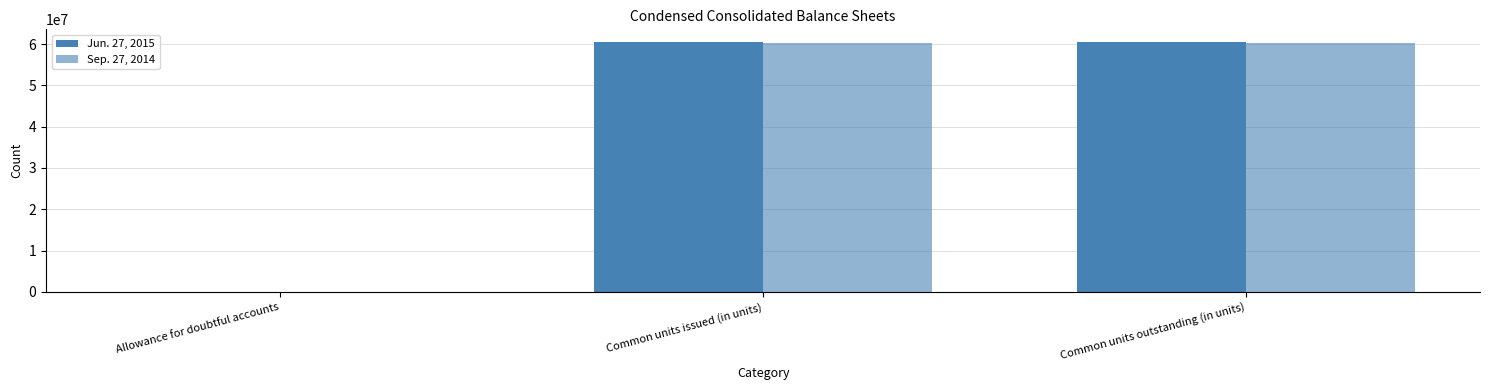

At which category is the sum across all series the highest?

Common units issued (in units)